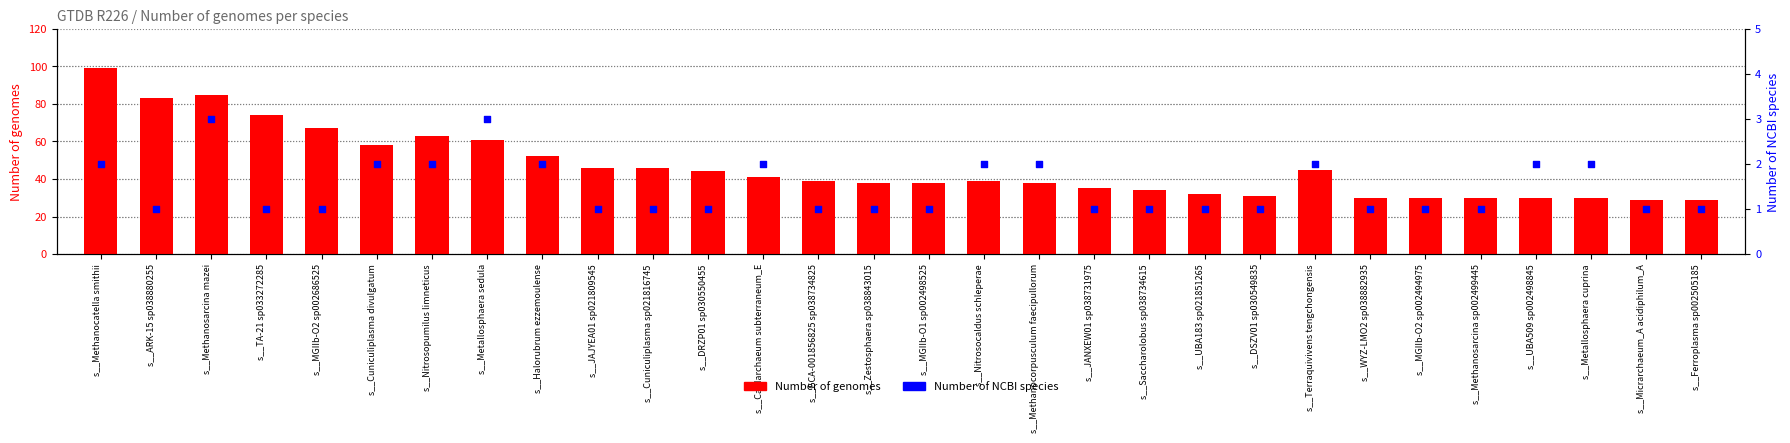

Is the value of Number of NCBI species at s__Metallosphaera sedula greater than the value of Number of genomes at s__DSZV01 sp030549835?

No